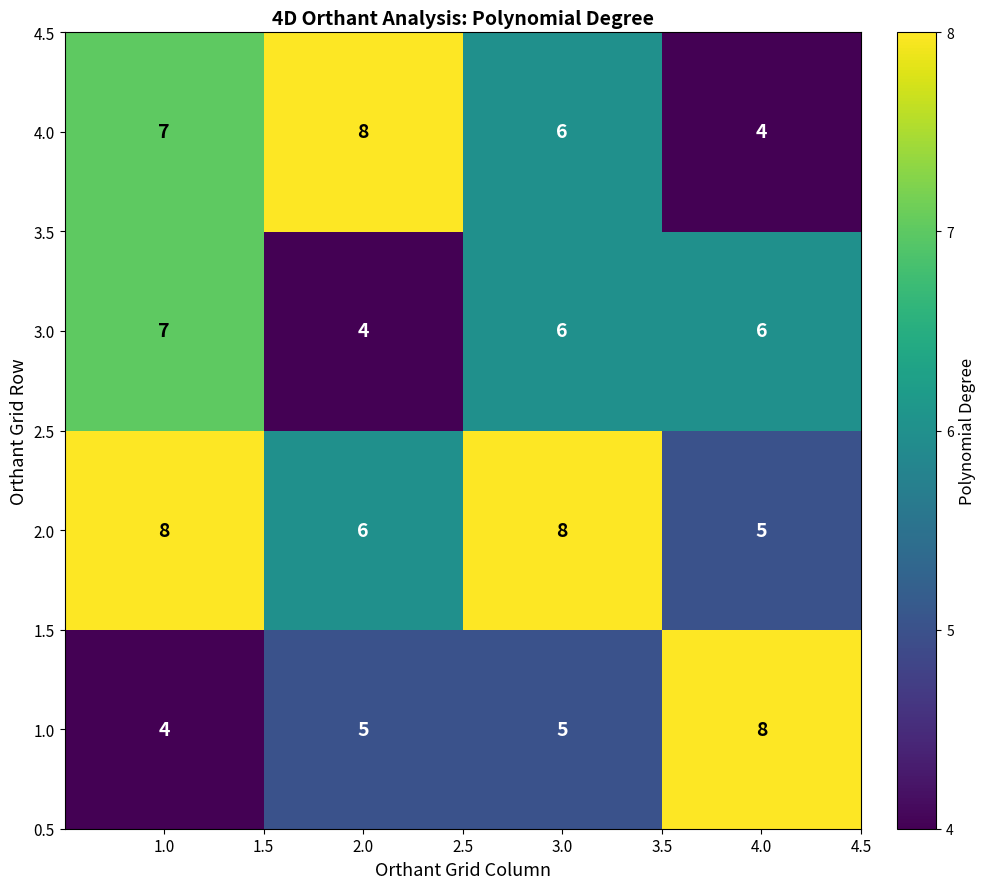

What is the spread (max minus min) of values at 4.0?

4